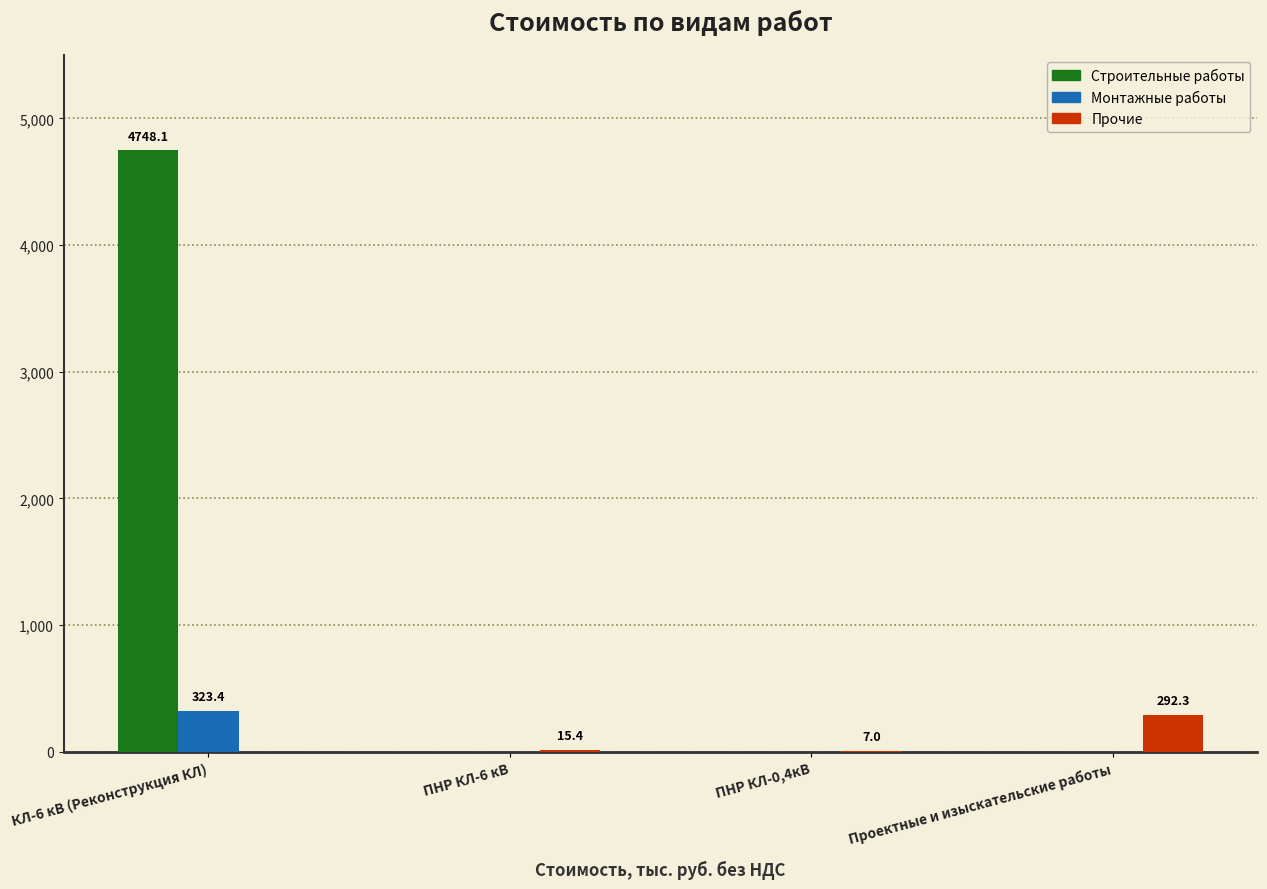

At which category does the chart reach its peak across all series?

КЛ-6 кВ (Реконструкция КЛ)